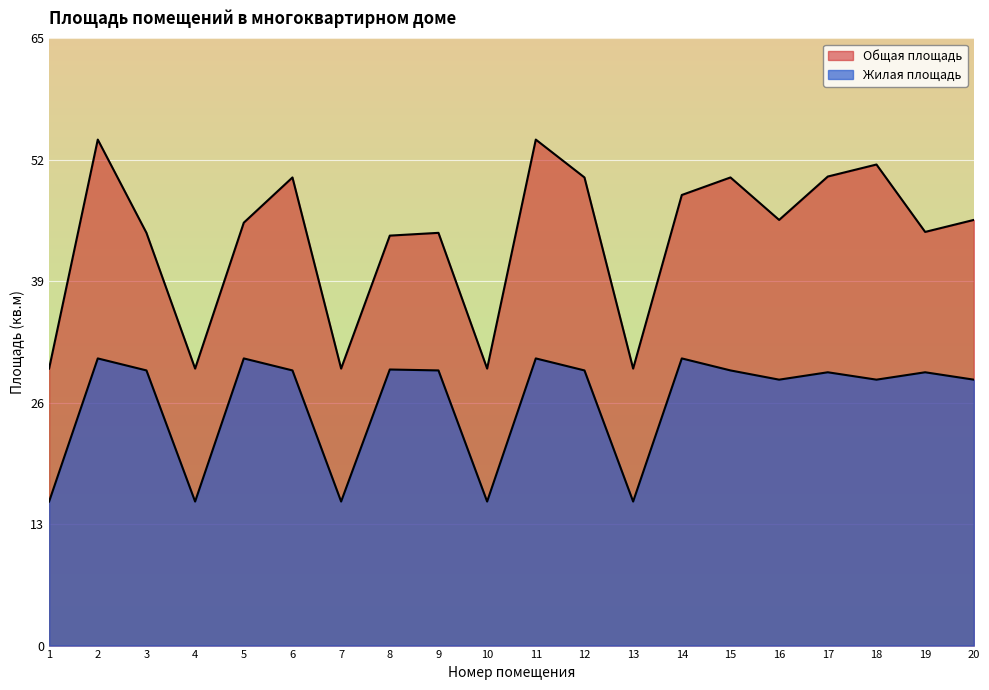

True or false: Жилая площадь and Общая площадь cross at least once.

False